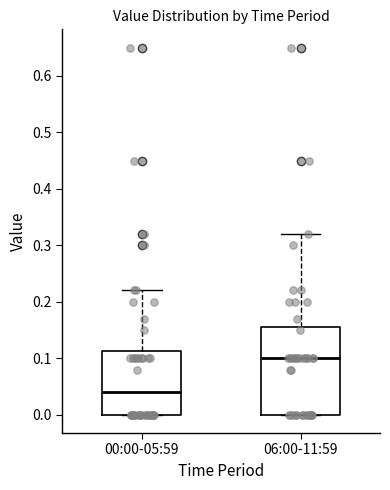

Which box's median line is the highest?

06:00-11:59